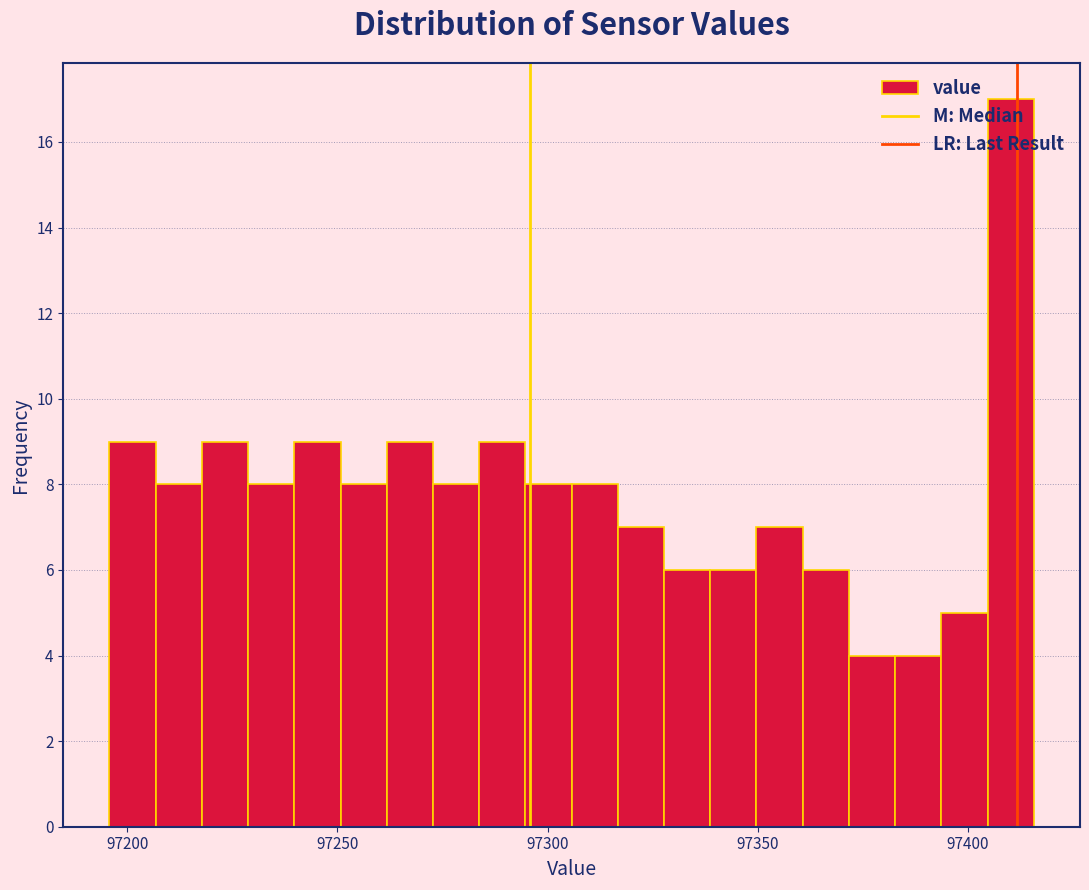

Read against the x-axis, roughly where is the centre of the tallest bar?

97410